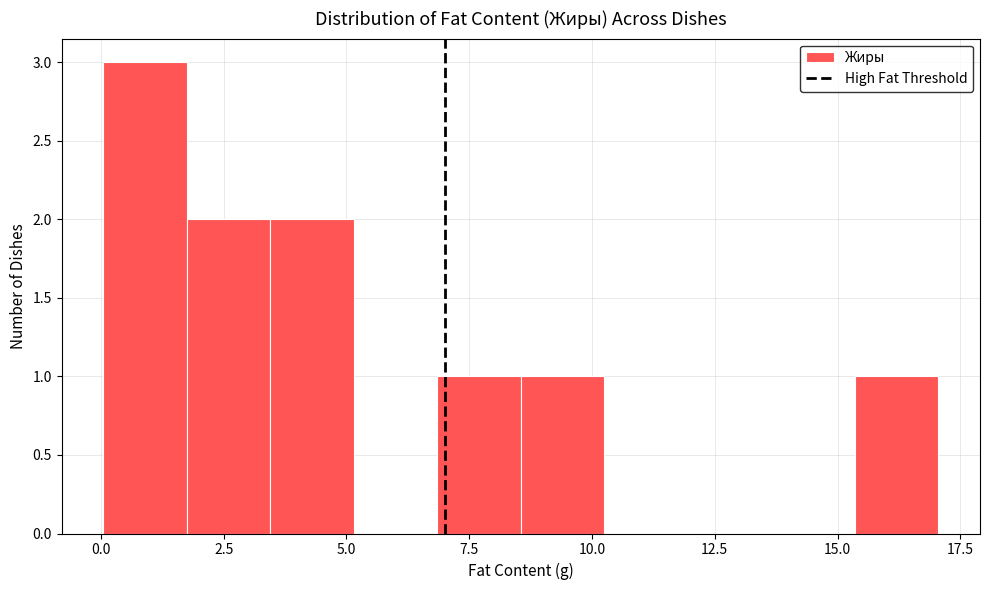

Around what value on the x-axis is the tallest bar? Give the approximate position of its centre, as read against the axis.

1.0